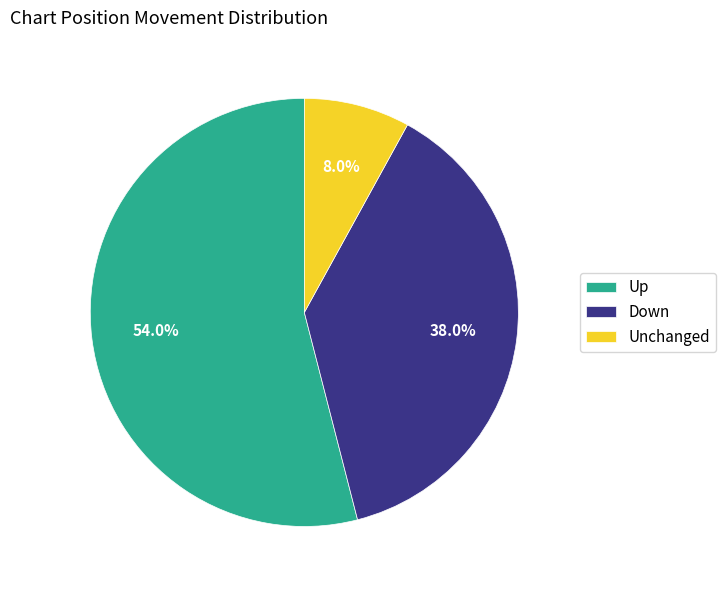

What is the majority slice?

Up